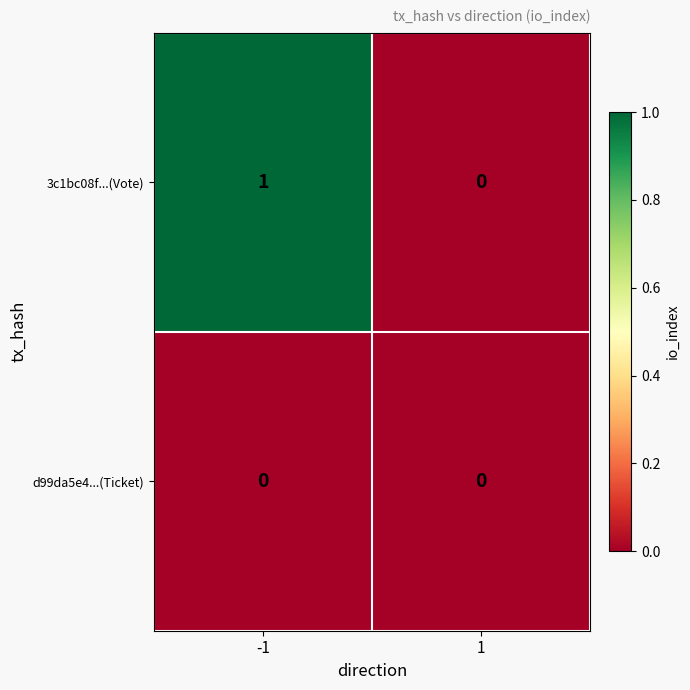

Rank the series by their maximum value, from lowest to highest.

d99da5e4...(Ticket), 3c1bc08f...(Vote)